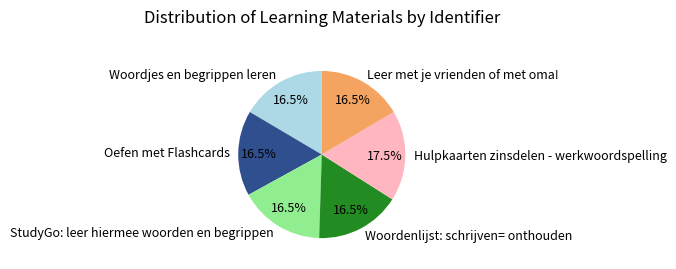

Is there any slice that represents more than half of the pie?

No